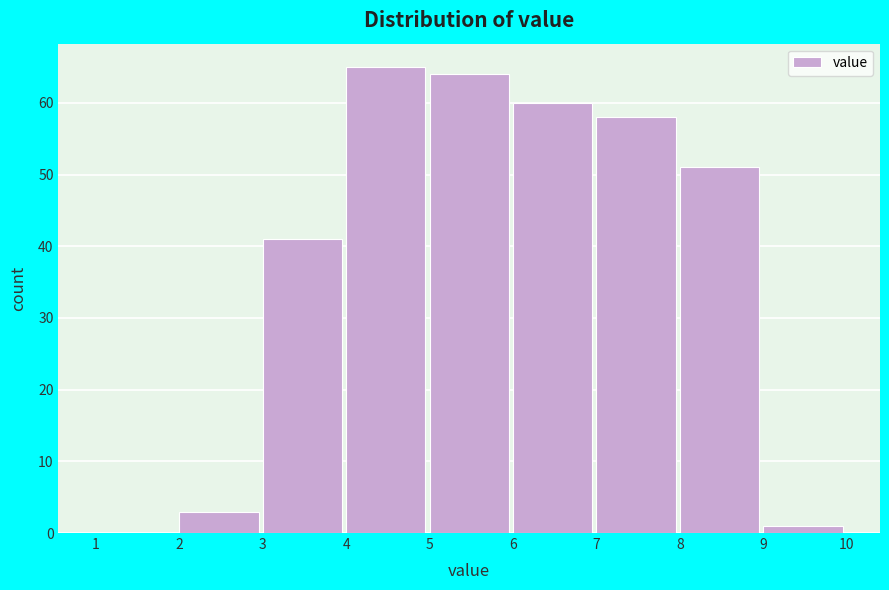

Reading left to right, transcribe this chart: for each bar, give the range it covers on the x-axis and its height. The values are not printed on the chart, so give them approximately, as read against the axis.

1 to 2: 0
2 to 3: 3
3 to 4: 41
4 to 5: 65
5 to 6: 64
6 to 7: 60
7 to 8: 58
8 to 9: 51
9 to 10: 1